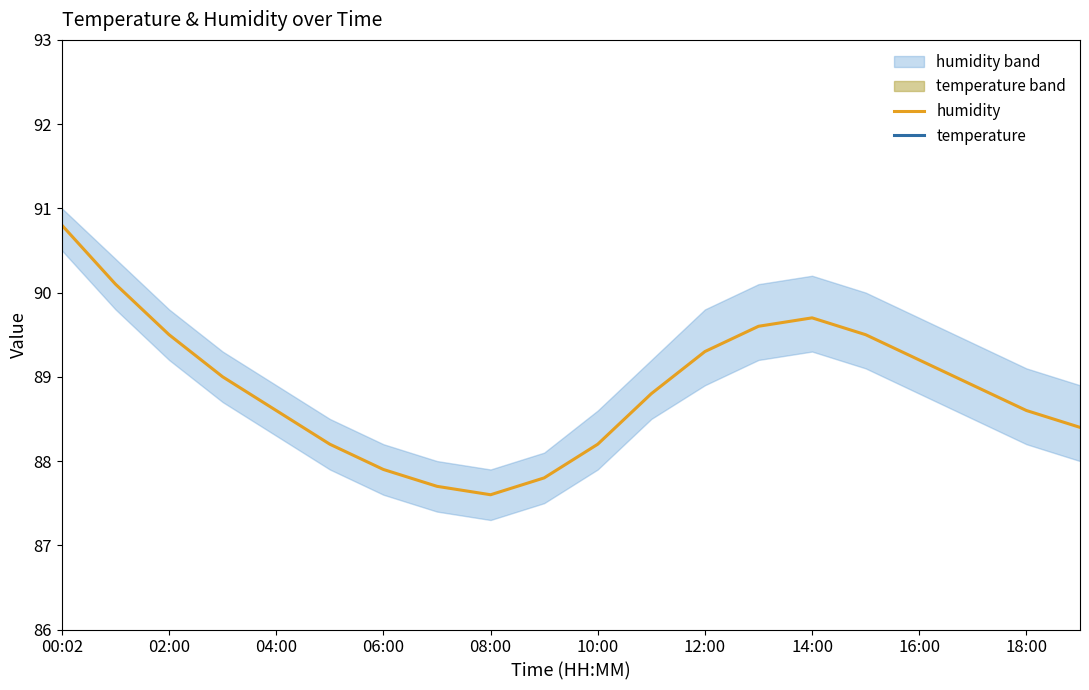

At which label does humidity first exceed 88?

00:02